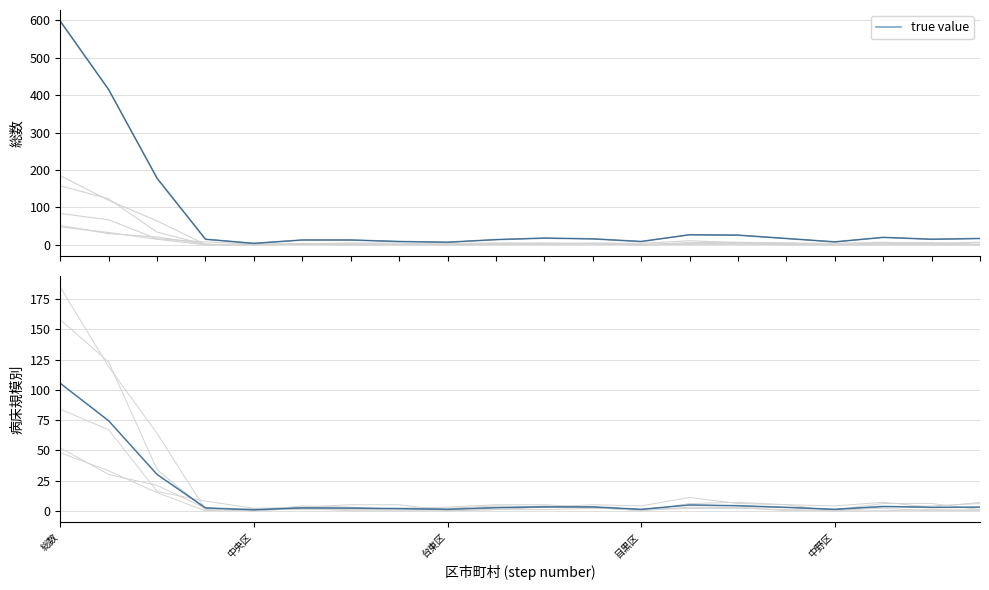

What position from the left is 19?

20